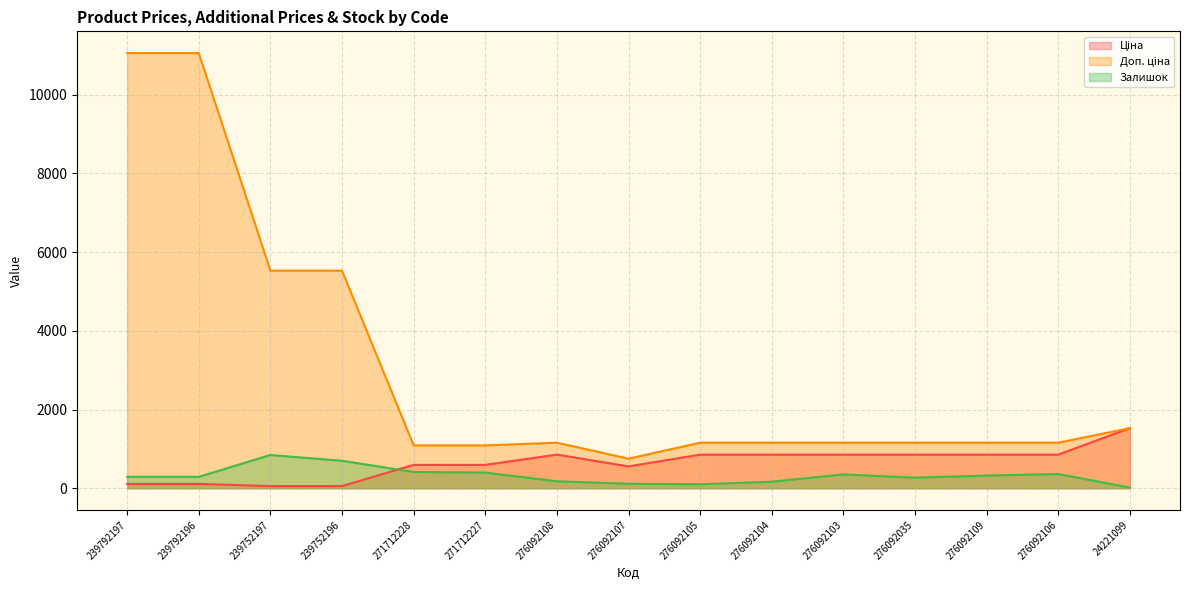

Reading left to right, transcribe all the data shown in this chart.

Ціна: 239792197=110.5	239792196=110.5	239752197=55.3	239752196=55.3	271712228=593.8	271712227=593.8	276092108=854.0	276092107=555.1	276092105=854.0	276092104=854.0	276092103=854.0	276092035=854.0	276092109=854.0	276092106=854.0	24221099=1526.8
Доп. ціна: 239792197=11055.0	239792196=11055.0	239752197=5528.0	239752196=5528.0	271712228=1088.8	271712227=1088.8	276092108=1157.3	276092107=752.0	276092105=1157.3	276092104=1157.3	276092103=1157.3	276092035=1157.3	276092109=1157.3	276092106=1157.3	24221099=1527.0
Залишок: 239792197=290.0	239792196=290.0	239752197=845.0	239752196=698.0	271712228=414.0	271712227=398.0	276092108=177.0	276092107=114.0	276092105=102.0	276092104=166.0	276092103=352.0	276092035=269.0	276092109=323.0	276092106=362.0	24221099=16.0